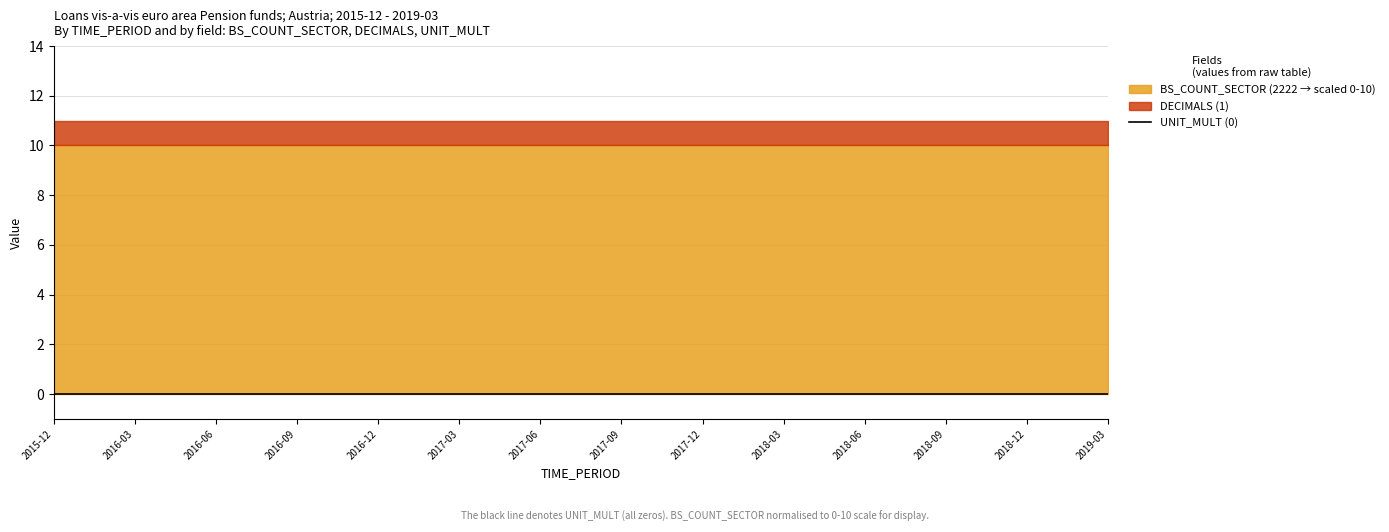

What are all the series names shown in the legend?

UNIT_MULT, DECIMALS, BS_COUNT_SECTOR